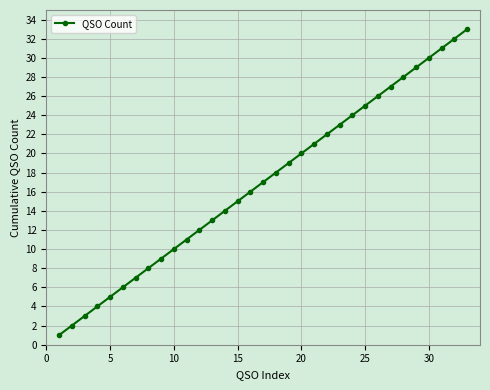

What is the greatest value displayed?

33